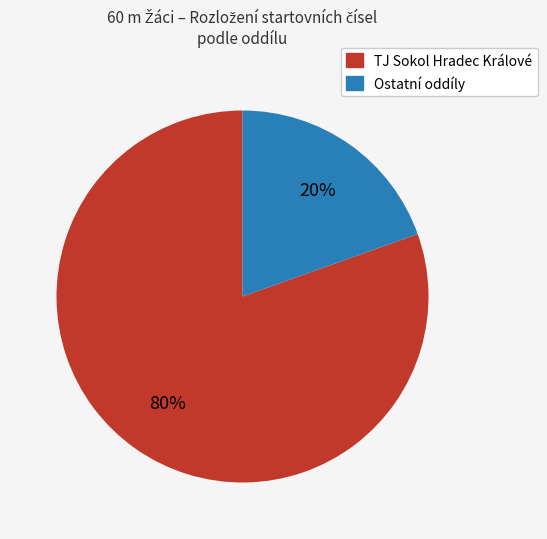

To the nearest percent, what is the average slice percentage?

50%